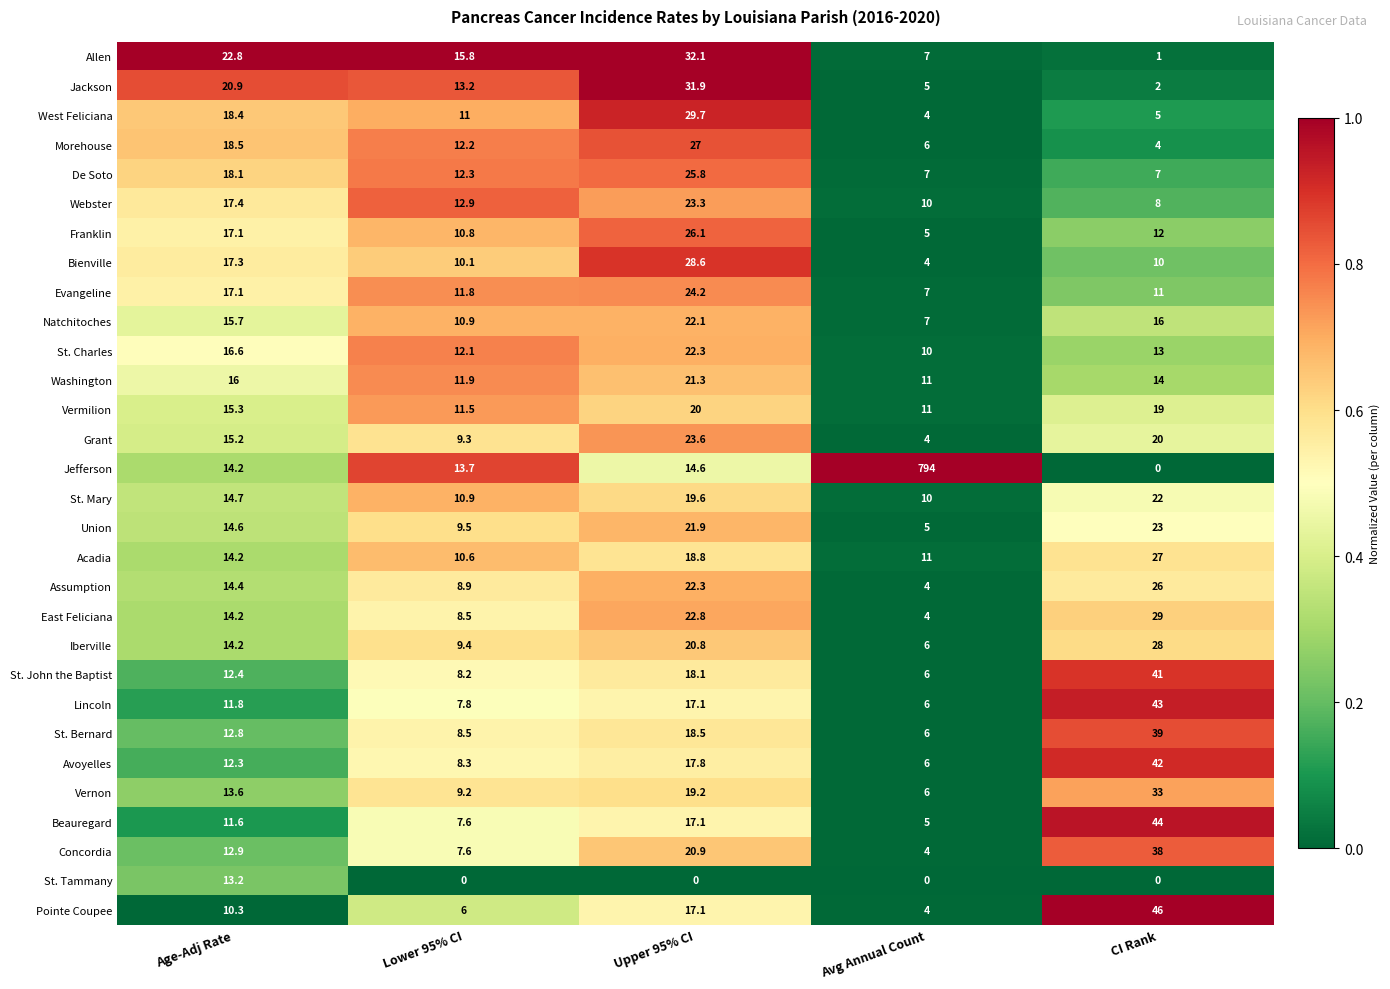

What is the total value across all series at Lower 95% CI?

300.5